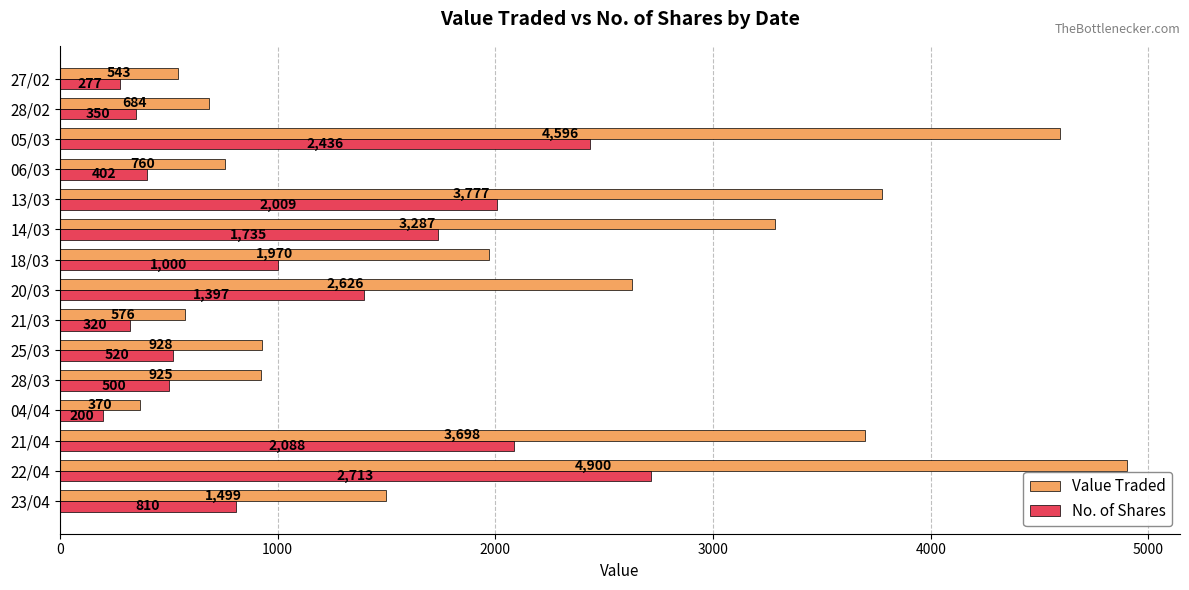

Where is No. of Shares nearest to the value 1456?

20/03